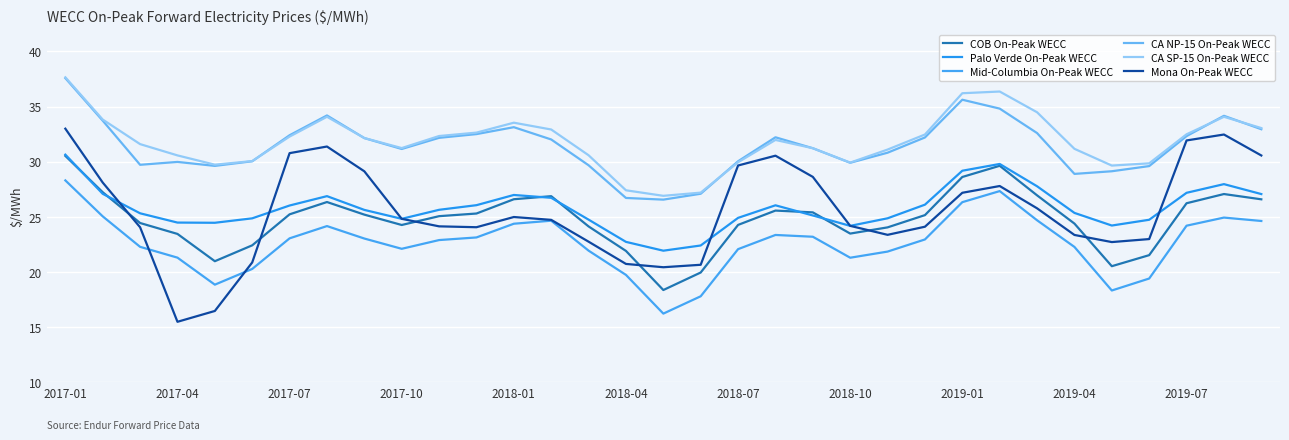

Does the chart have visible grid lines?

Yes